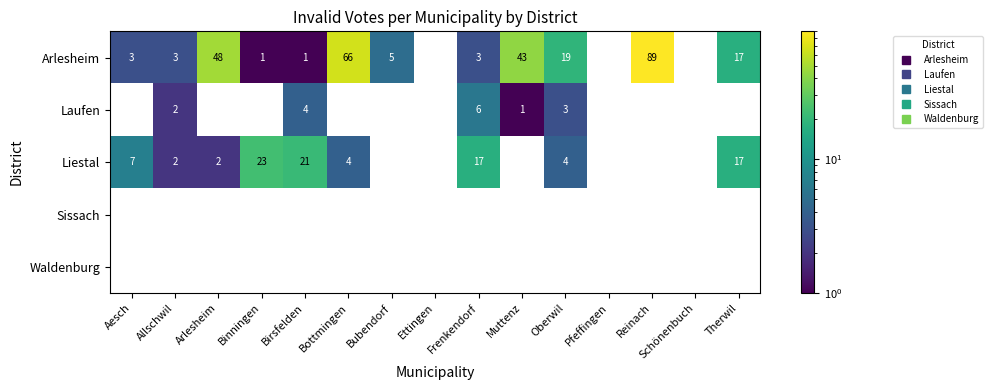

Which series has the largest total across all categories?

Arlesheim